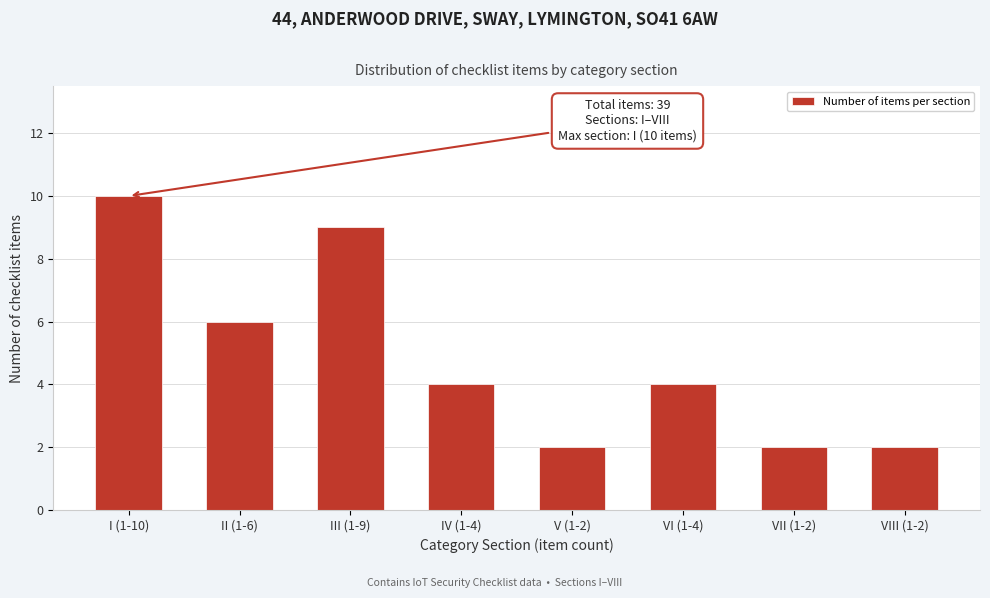

Reading left to right, extract all data points from this chart.

I (1-10)=10	II (1-6)=6	III (1-9)=9	IV (1-4)=4	V (1-2)=2	VI (1-4)=4	VII (1-2)=2	VIII (1-2)=2